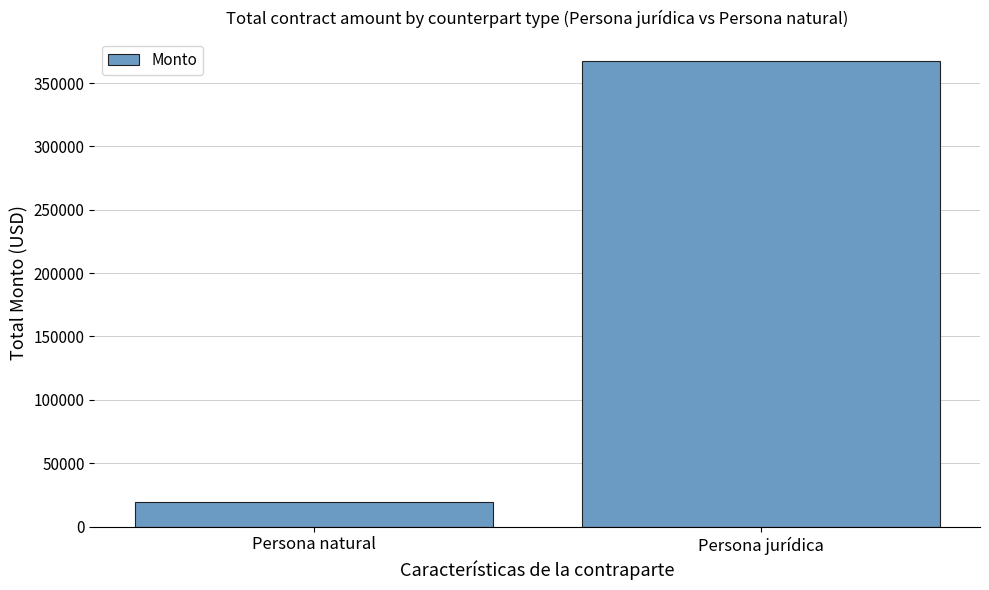

True or false: the data shows 367093.2 at Persona jurídica.

True